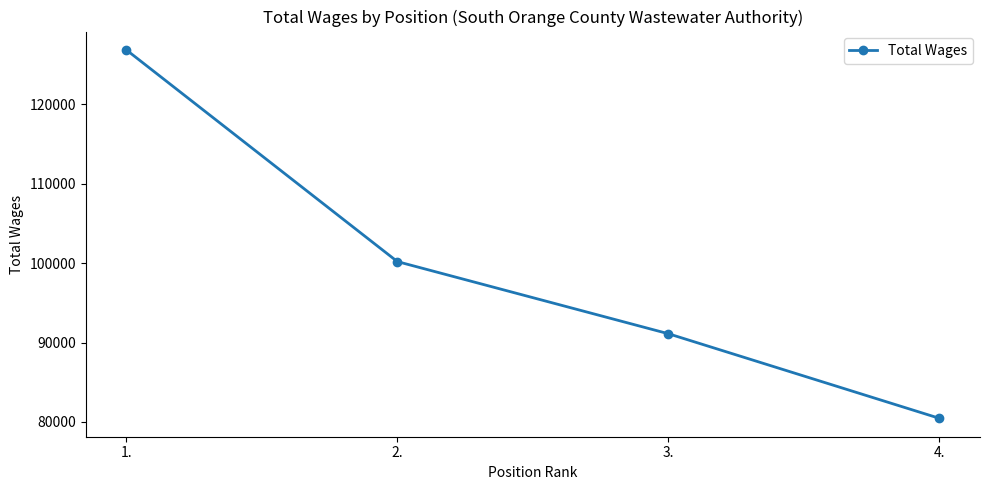

Is it true that the value at 1. is 126855?

True